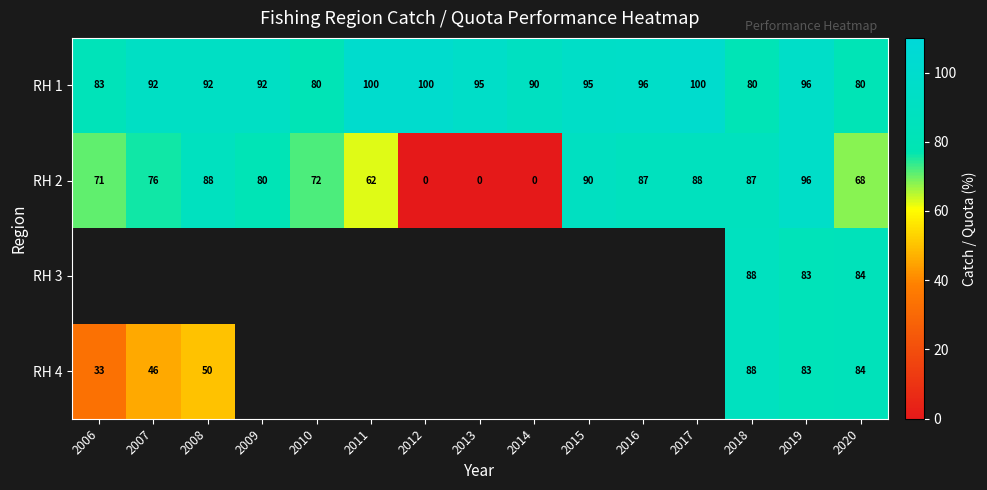

What is the difference between the RH 4 values at 2007 and 2020?

38.3